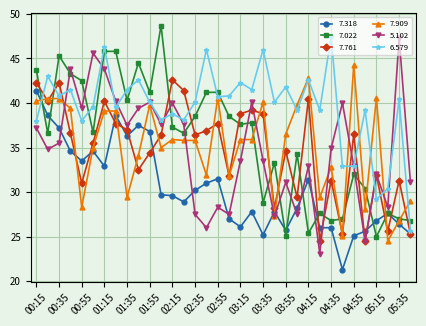

How many times do 7.761 and 7.022 cross each other?

18